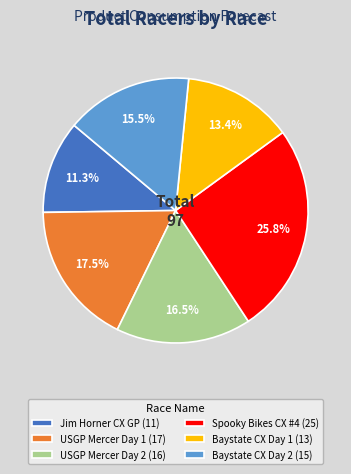

What is the ratio of the value at Baystate CX Day 1 (13) to the value at Spooky Bikes CX #4 (25)?

0.5